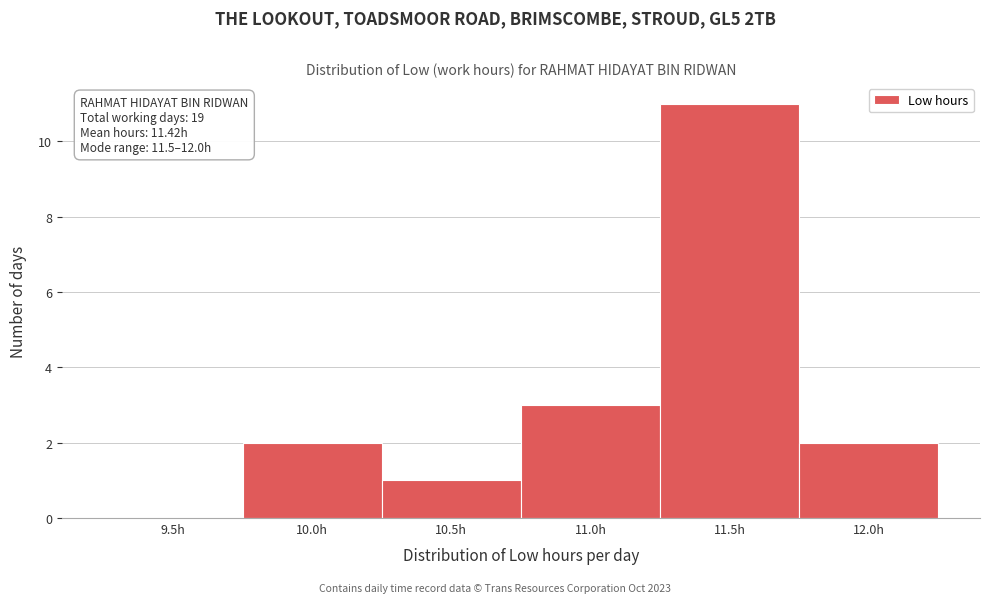

Reading left to right, list all the values displayed in this chart.

9.5h=0	10.0h=2	10.5h=1	11.0h=3	11.5h=11	12.0h=2